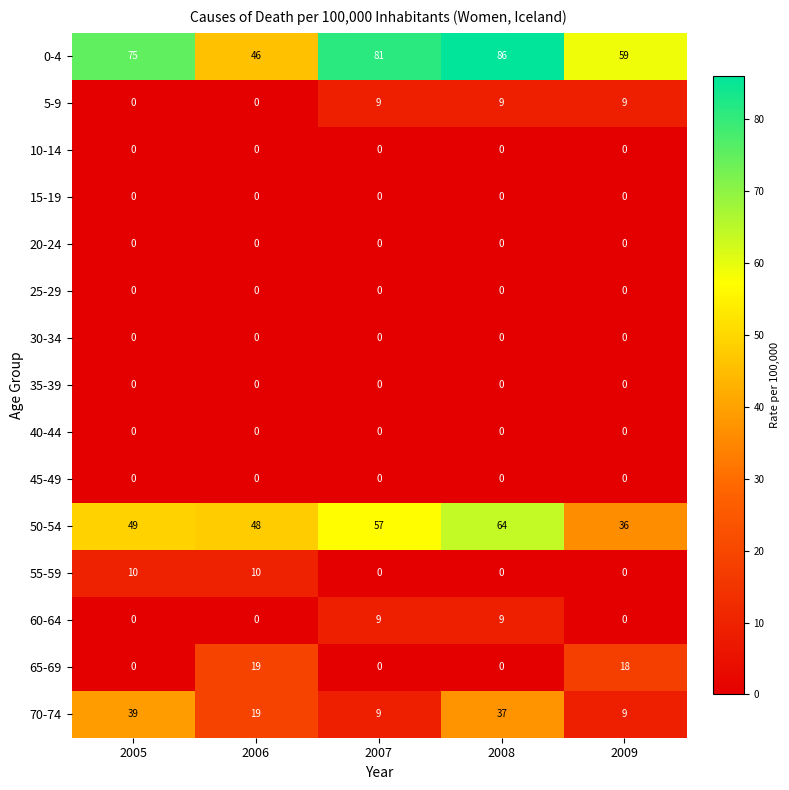

Which series changed the most between 2005 and 2008?

50-54